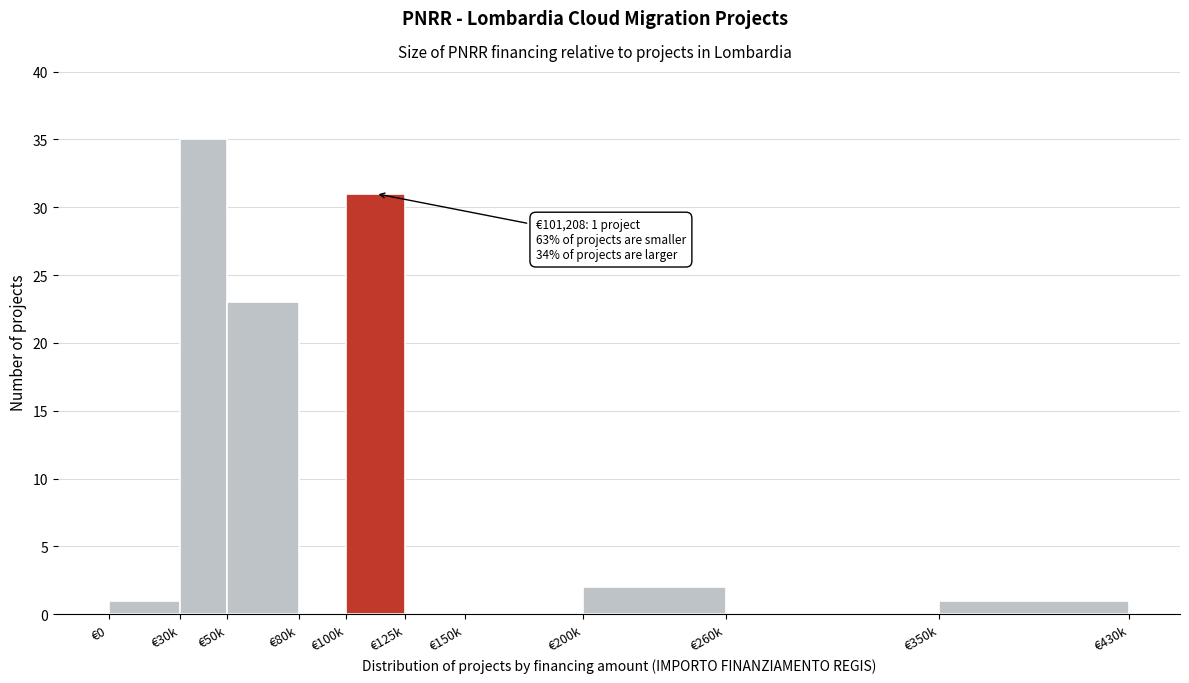

Reading left to right, extract all data points from this chart.

€0=1	€30k=35	€50k=23	€80k=0	€100k=31	€125k=0	€150k=0	€200k=2	€260k=0	€350k=1